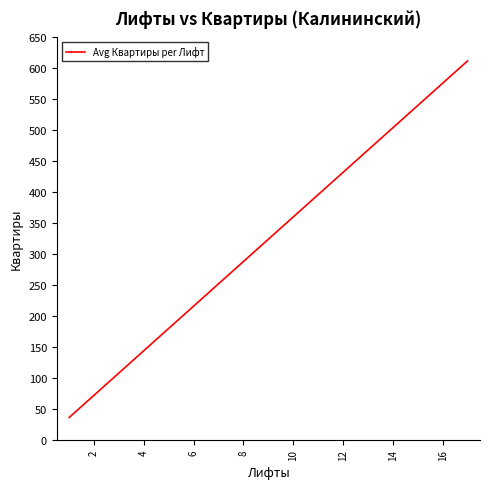

What is the greatest value displayed?

612